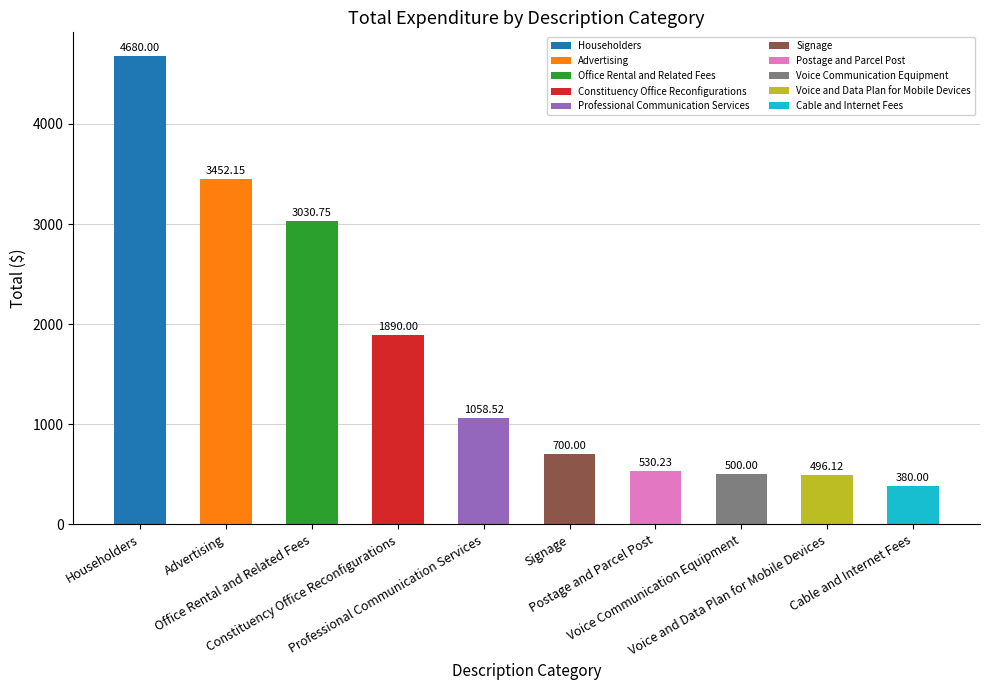

What is the sum of all values?

16717.8